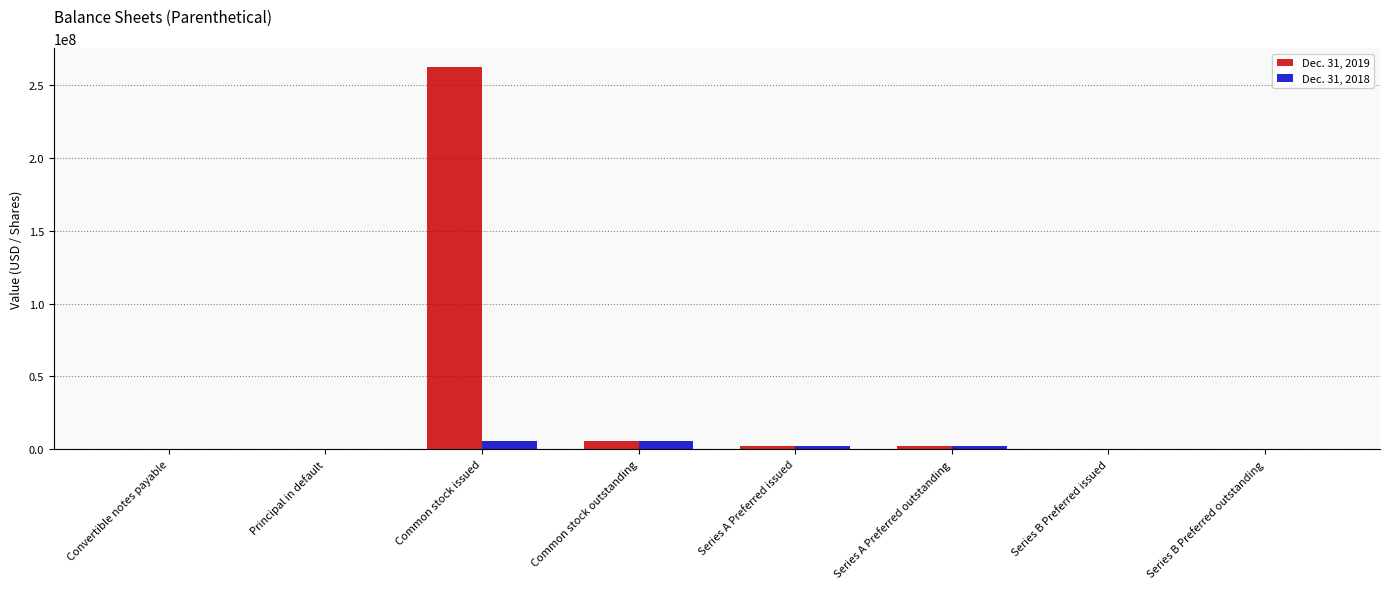

What is the maximum value shown in the chart?

262111480